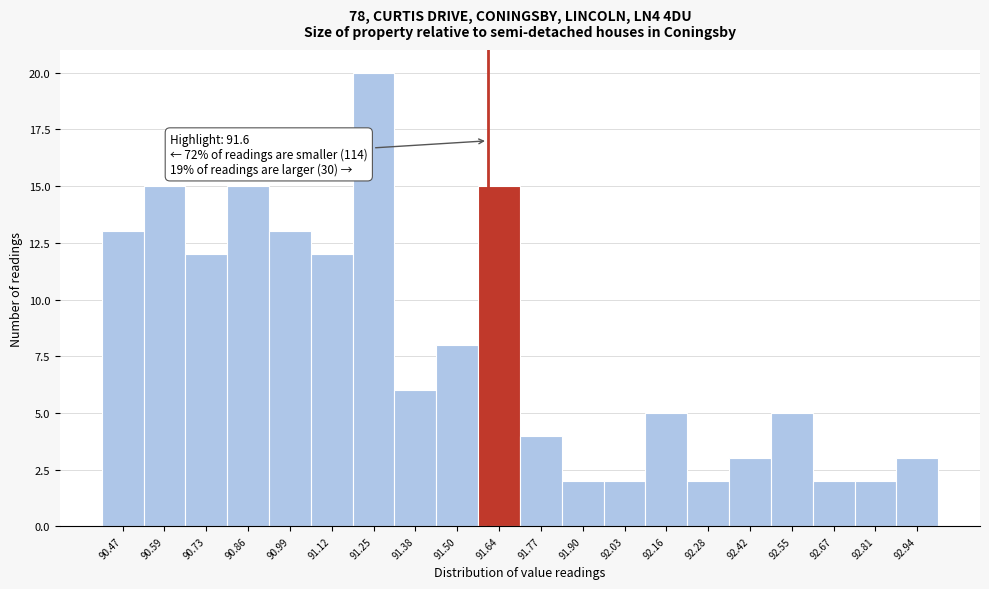

Which range on the x-axis has the tallest bar?

91.18 to 91.31